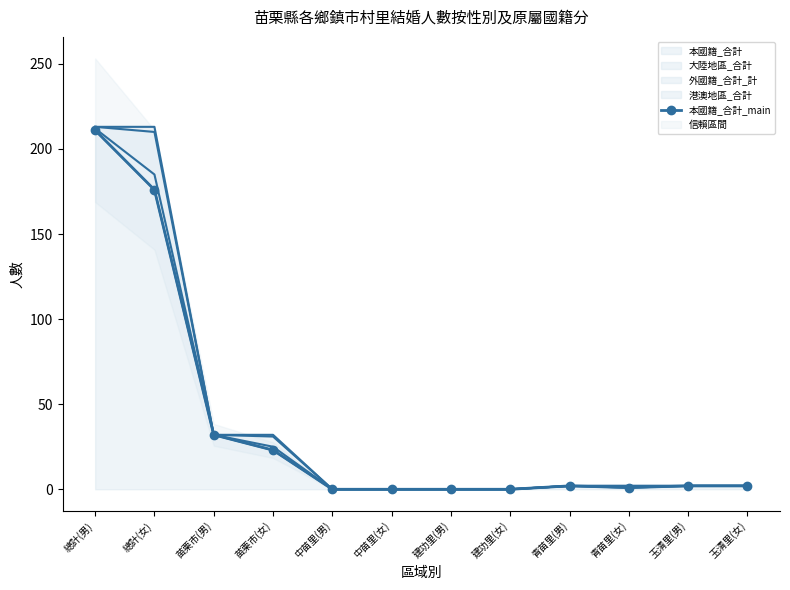

Rank the categories by value from highest to lowest.

總計(男), 總計(女), 苗栗市(男), 苗栗市(女), 青苗里(男), 玉清里(男), 玉清里(女), 青苗里(女), 中苗里(男), 中苗里(女), 建功里(男), 建功里(女)